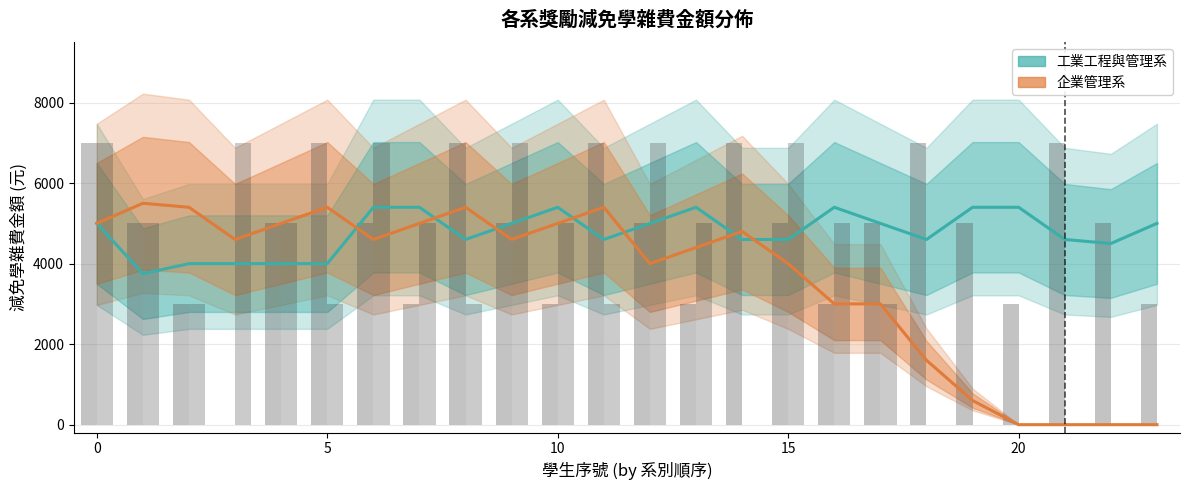

The value of 工管系 (個別金額) at 5 is 5277. True or false?

False